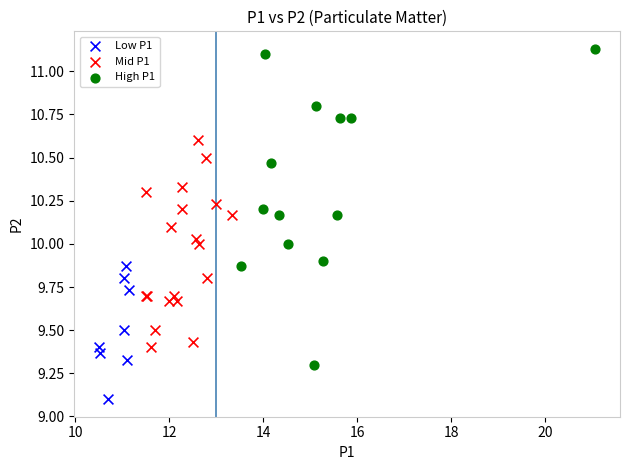

Which series contains the highest Y value?

High P1